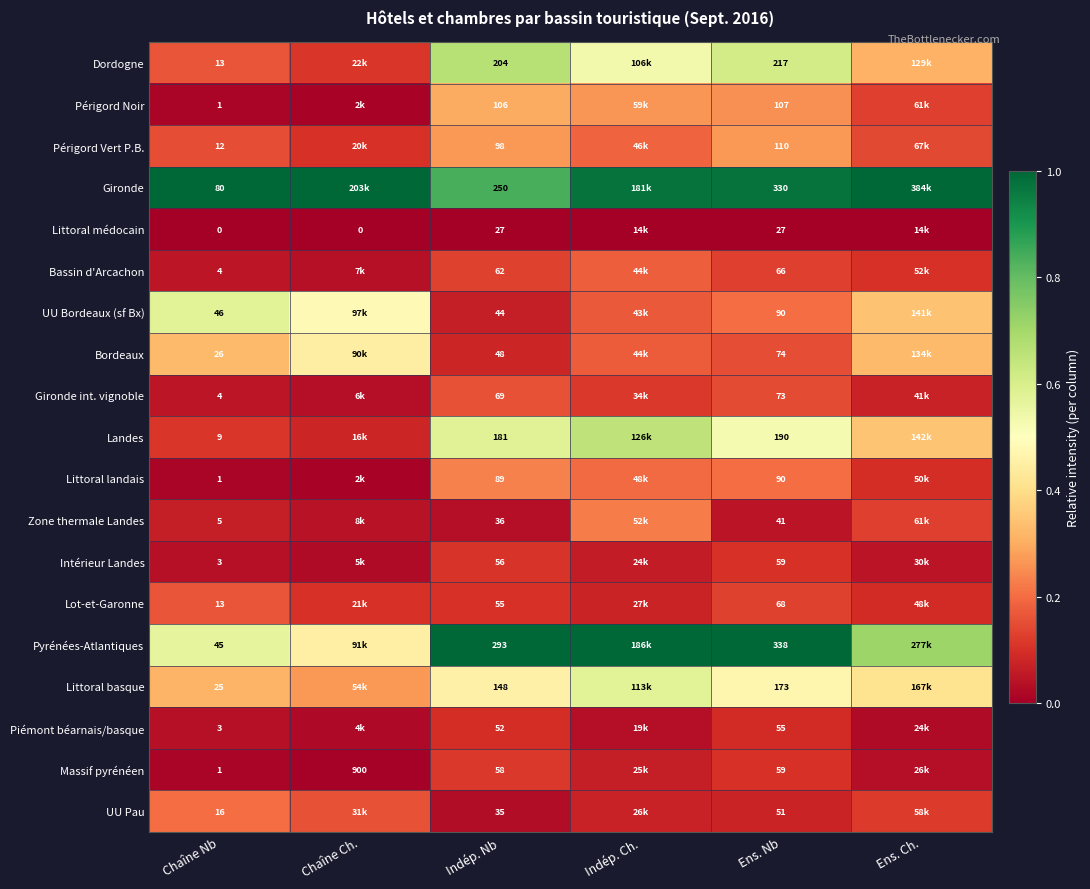

Is the value of UU Pau at Indép. Nb greater than the value of Dordogne at Ens. Nb?

No